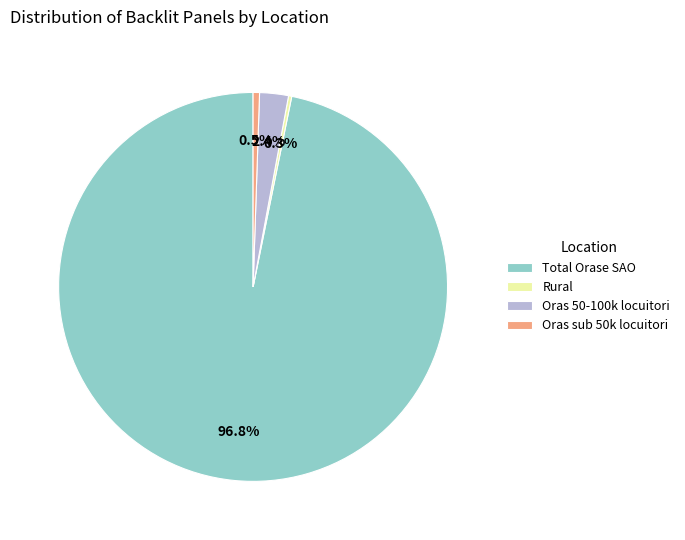

Which slice is the largest?

Total Orase SAO